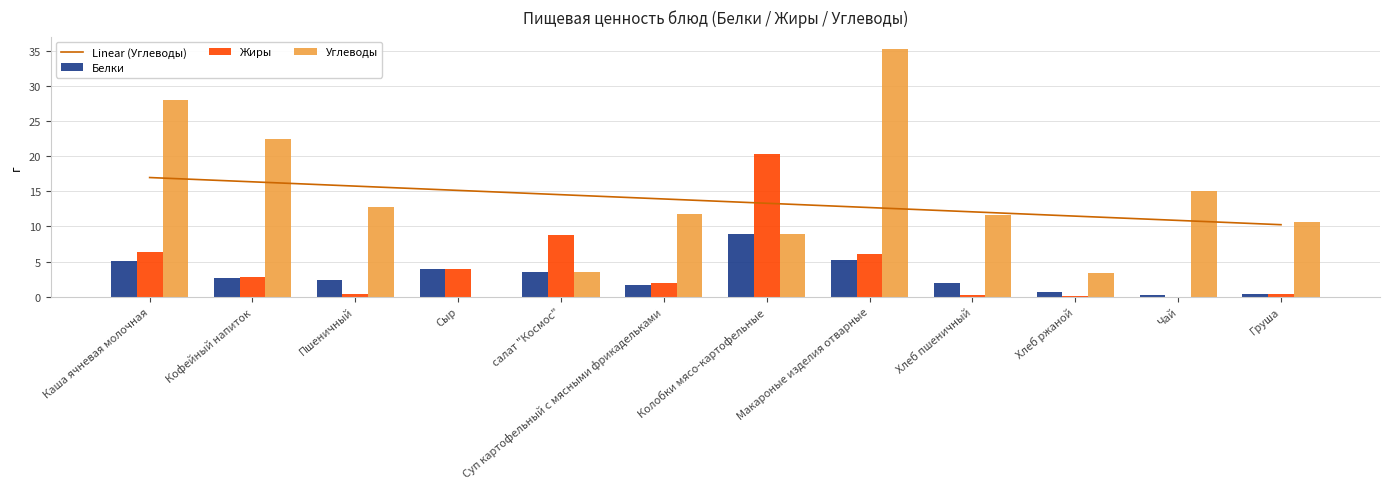

Reading left to right, what are all the values shown in this chart?

Белки: Каша ячневая молочная=5.1	Кофейный напиток=2.7	Пшеничный=2.4	Сыр=4.0	салат "Космос"=3.5	Суп картофельный с мясными фрикадельками=1.6	Колобки мясо-картофельные=8.9	Макароные изделия отварные=5.2	Хлеб пшеничный=1.9	Хлеб ржаной=0.7	Чай=0.2	Груша=0.4
Жиры: Каша ячневая молочная=6.3	Кофейный напиток=2.8	Пшеничный=0.4	Сыр=4.0	салат "Космос"=8.8	Суп картофельный с мясными фрикадельками=1.9	Колобки мясо-картофельные=20.3	Макароные изделия отварные=6.2	Хлеб пшеничный=0.2	Хлеб ржаной=0.1	Чай=0.0	Груша=0.3
Углеводы: Каша ячневая молочная=28.1	Кофейный напиток=22.4	Пшеничный=12.8	Сыр=0.0	салат "Космос"=3.5	Суп картофельный с мясными фрикадельками=11.8	Колобки мясо-картофельные=8.9	Макароные изделия отварные=35.2	Хлеб пшеничный=11.6	Хлеб ржаной=3.3	Чай=15.0	Груша=10.6